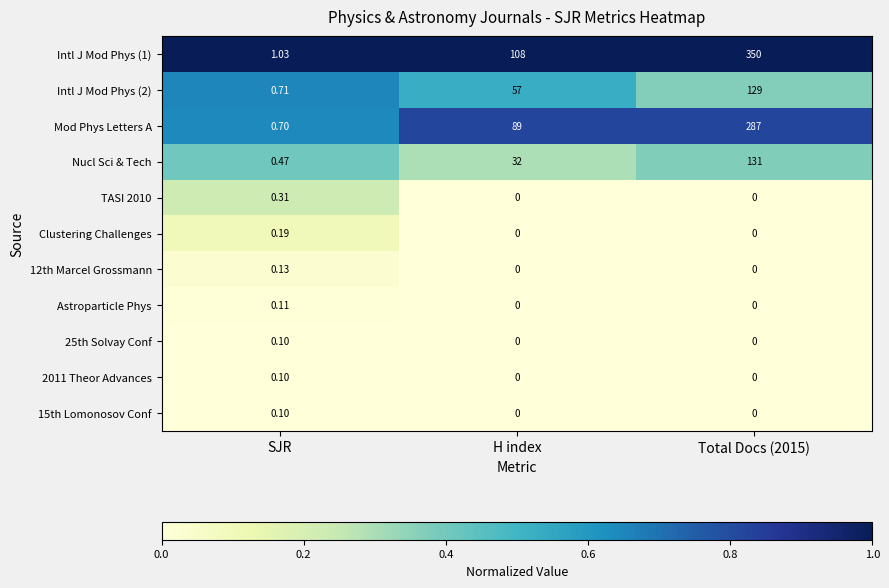

Is the value of Nucl Sci & Tech at Total Docs (2015) greater than the value of Clustering Challenges at H index?

Yes